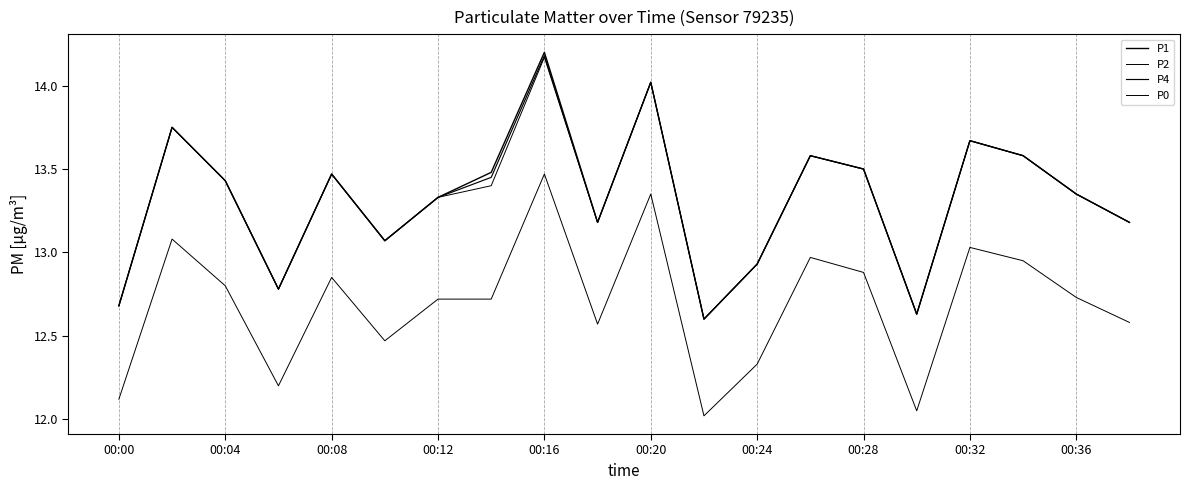

Does the chart display data point markers on the line(s)?

No